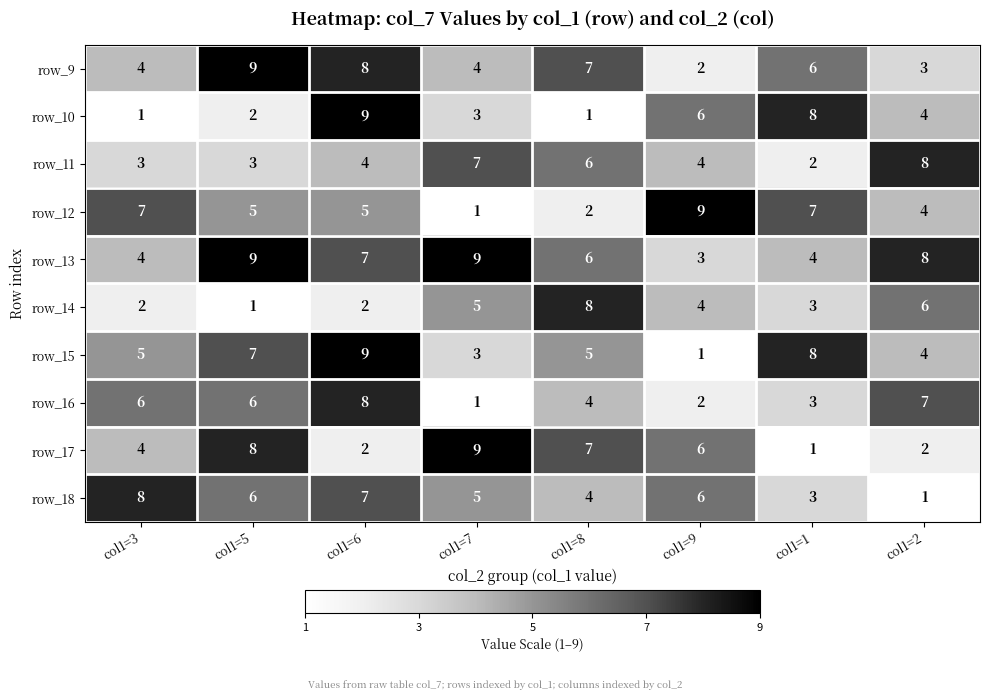

At which label is row_18 closest to 4?

col1=8